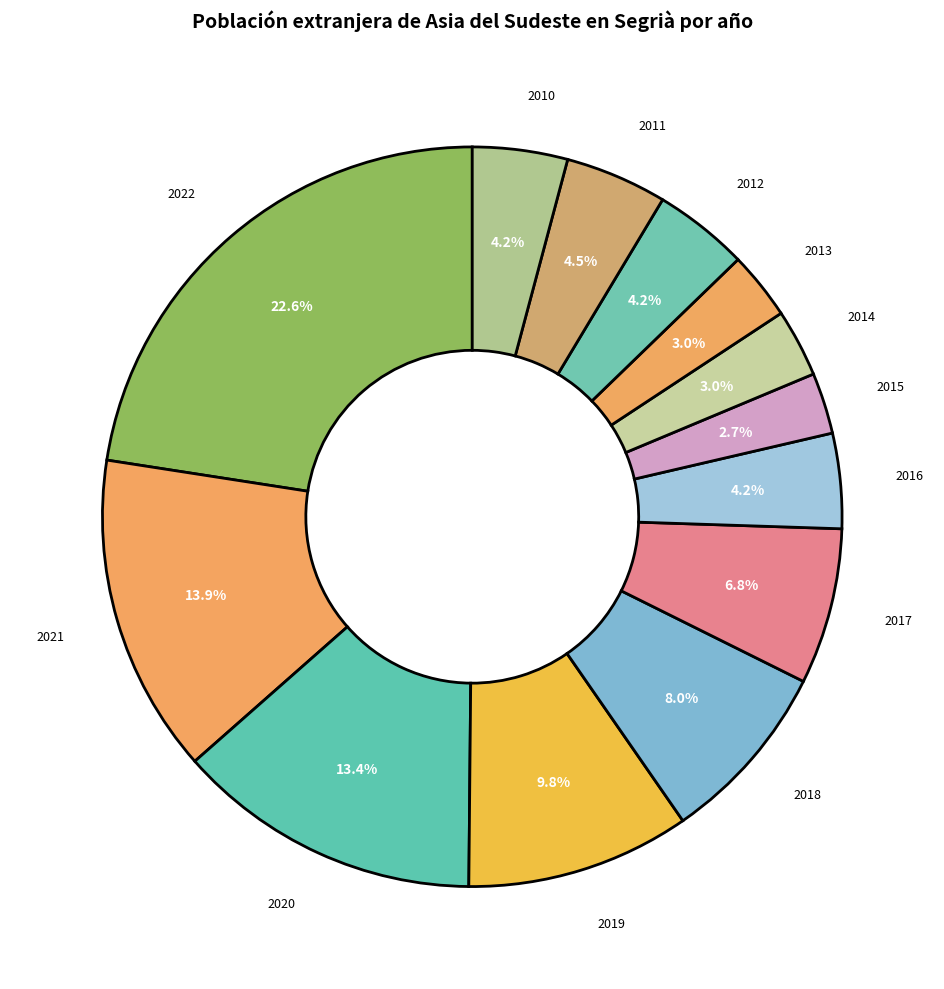

Count the number of slices in the pie.

13